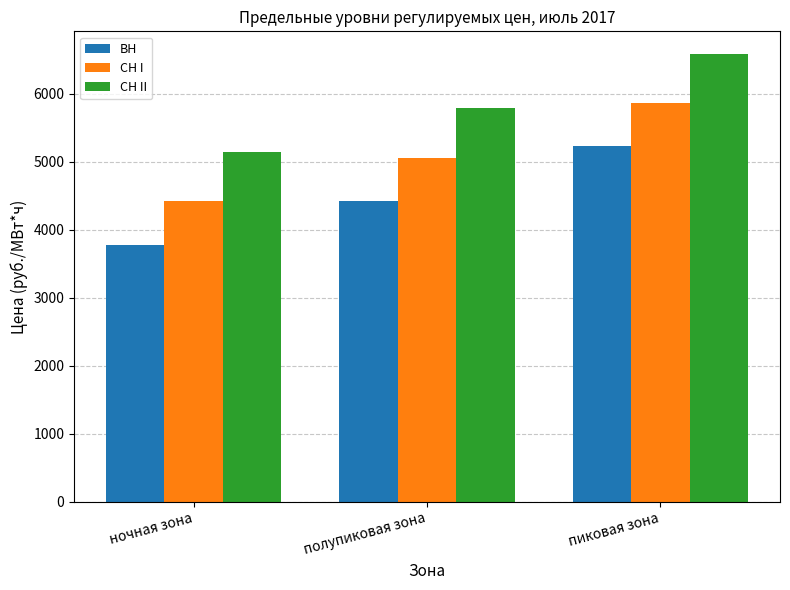

What is the minimum value shown in the chart?

3779.5